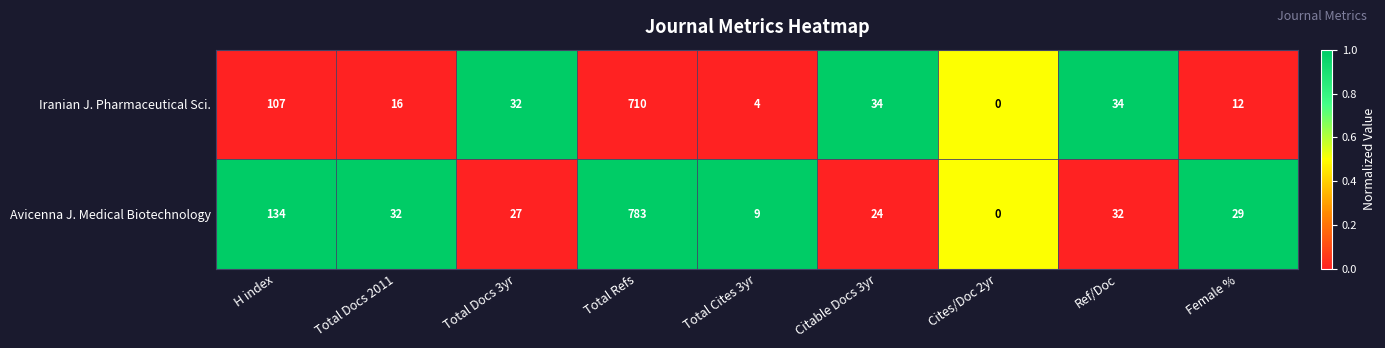

Read the Iranian J. Pharmaceutical Sci. value at H index, to the nearest 100.

100